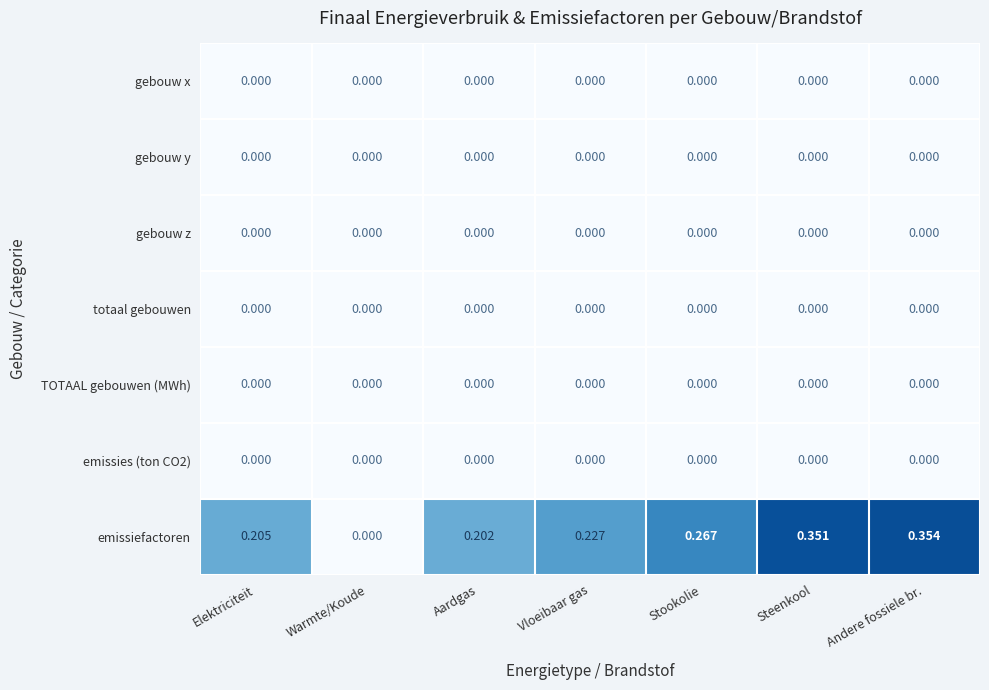

Between Warmte/Koude and Stookolie, which series saw the biggest shift?

emissiefactoren